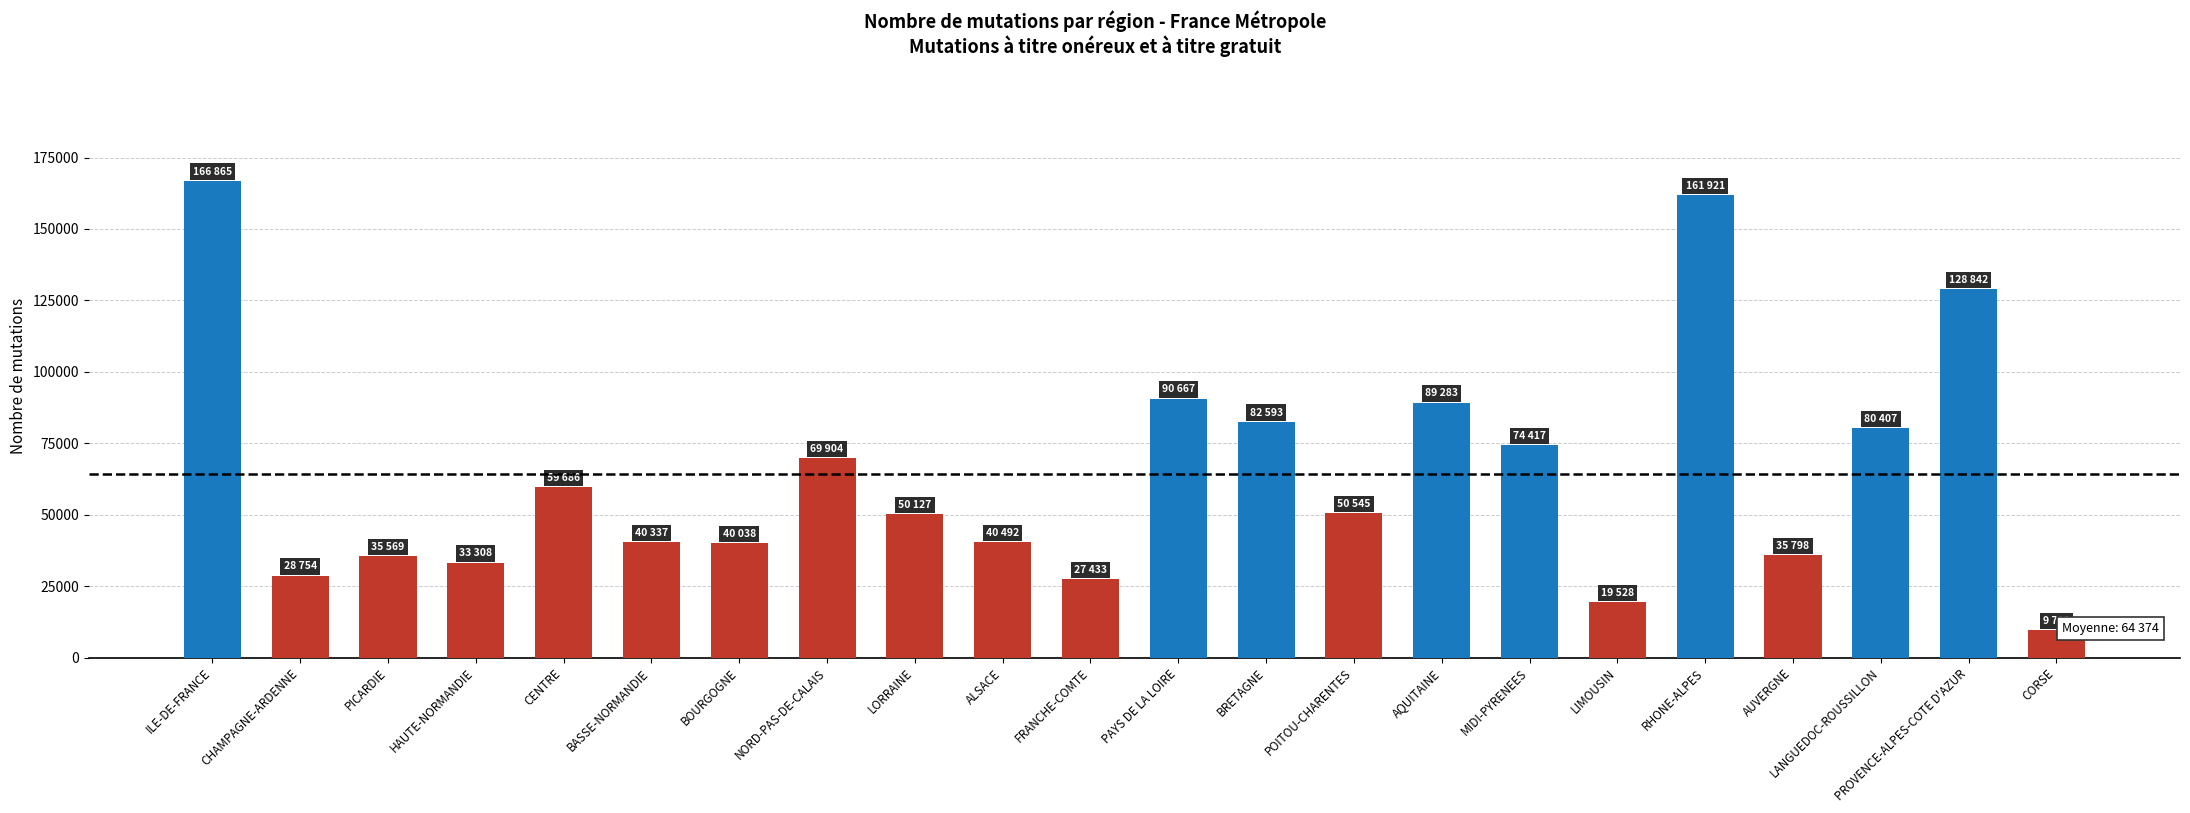

Approximately how many times larger is the value at PICARDIE compared to CENTRE?

0.6